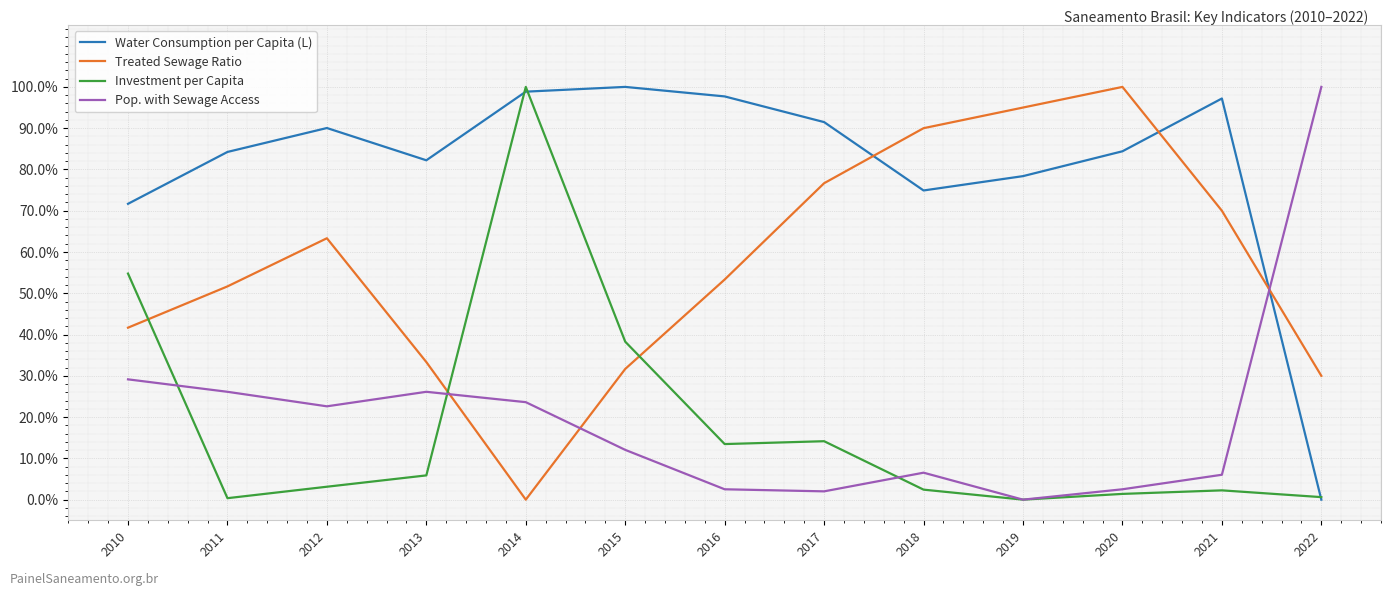

Read the Treated Sewage Ratio value at 2013.

33.3